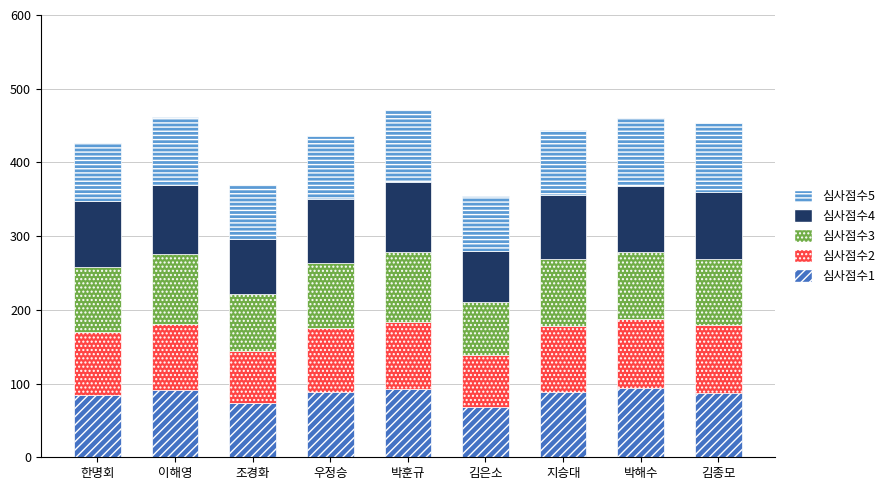

Count the number of data series in this chart.

5